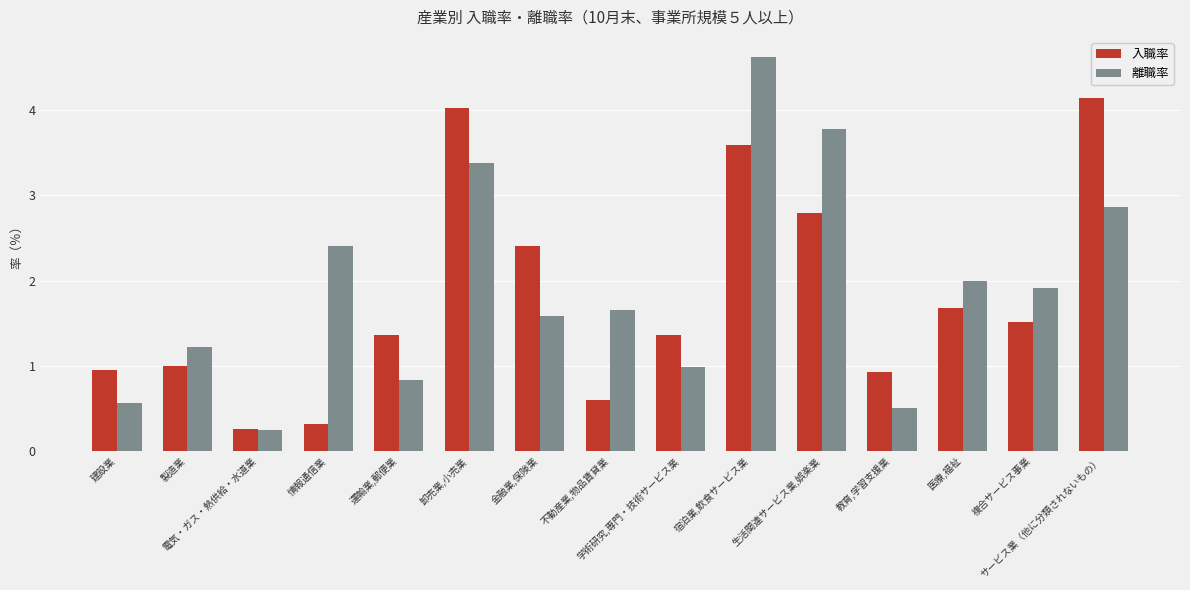

Rank the series by their maximum value, from lowest to highest.

入職率, 離職率